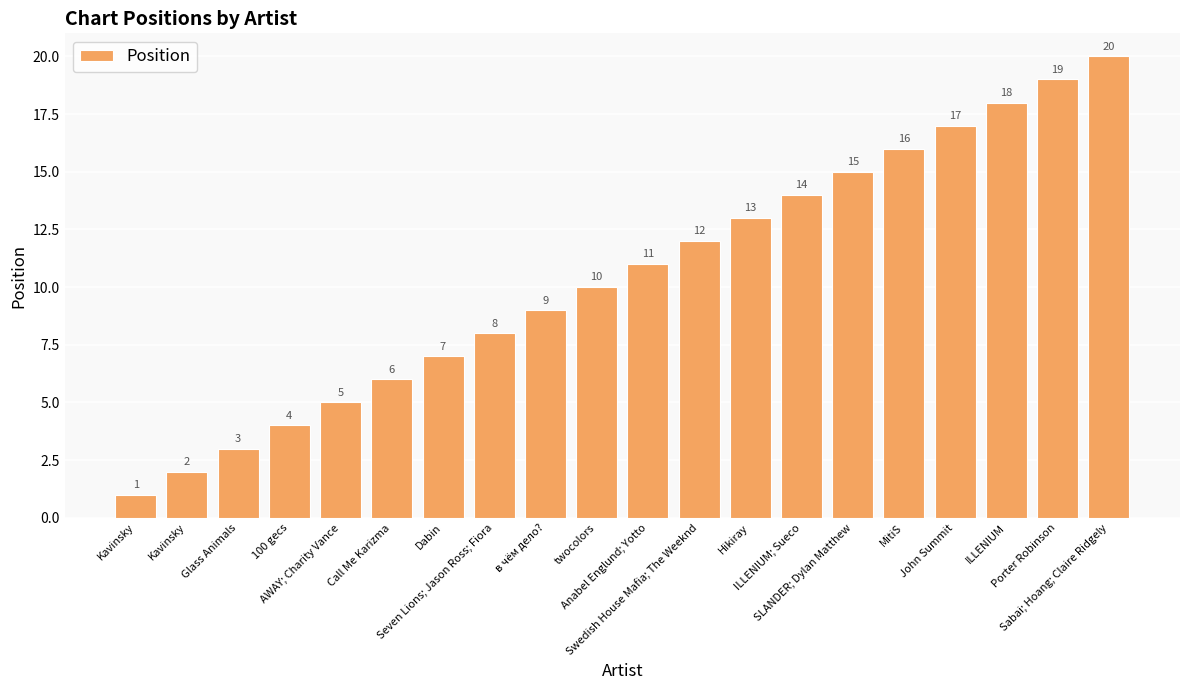

How many data points are less than 11?

10